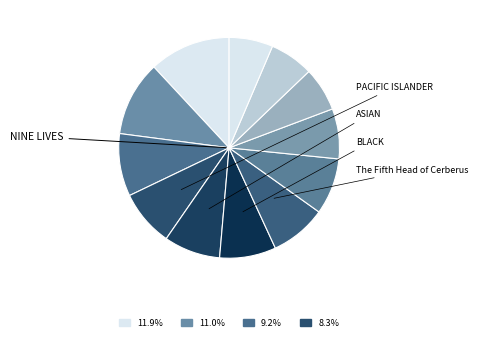

To the nearest percent, what is the difference between the largest and smallest slice percentages?

6%